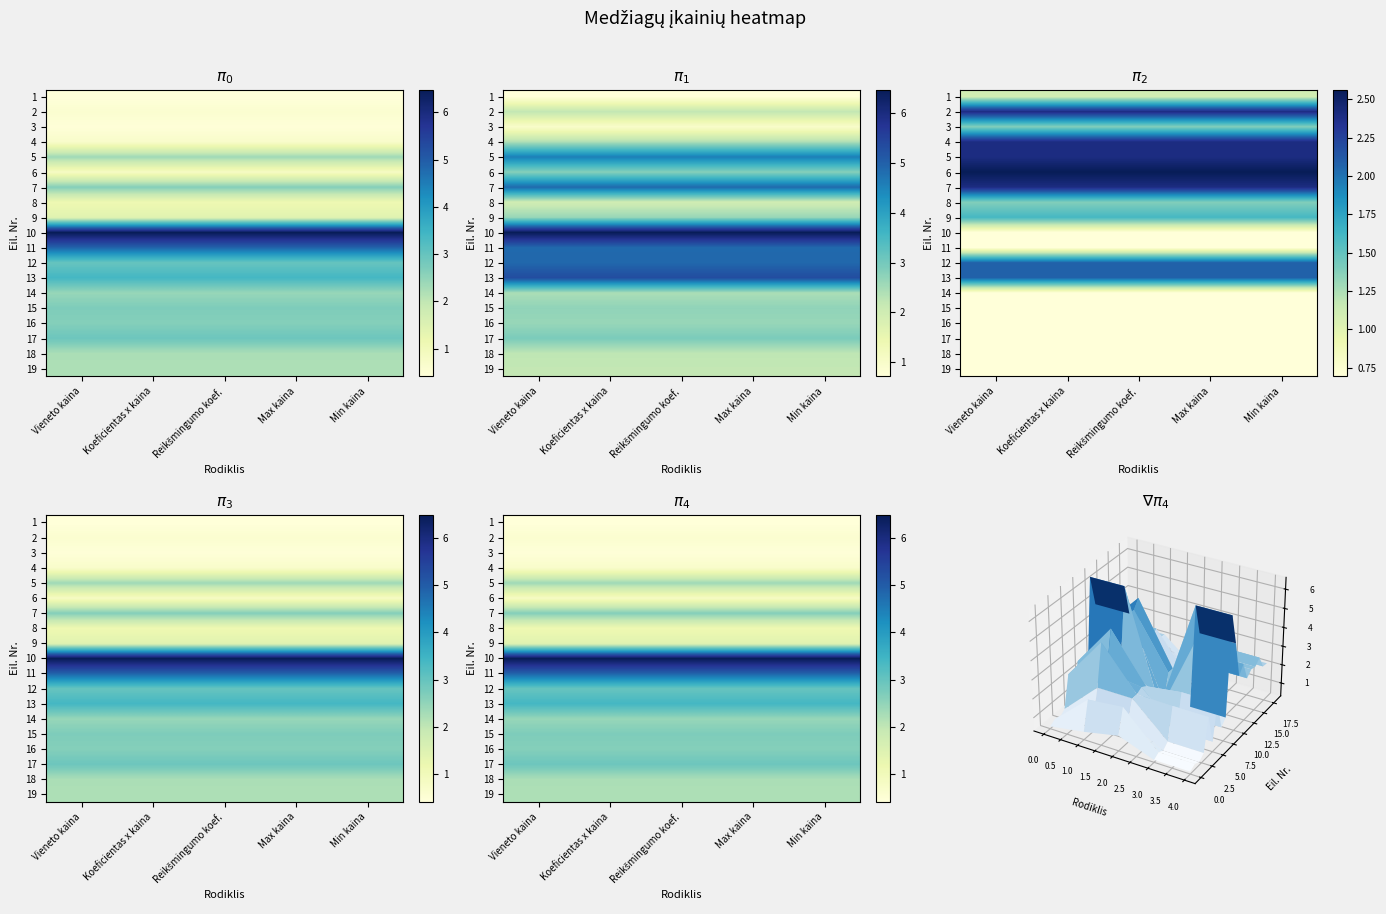

What is the smallest value displayed?

0.4